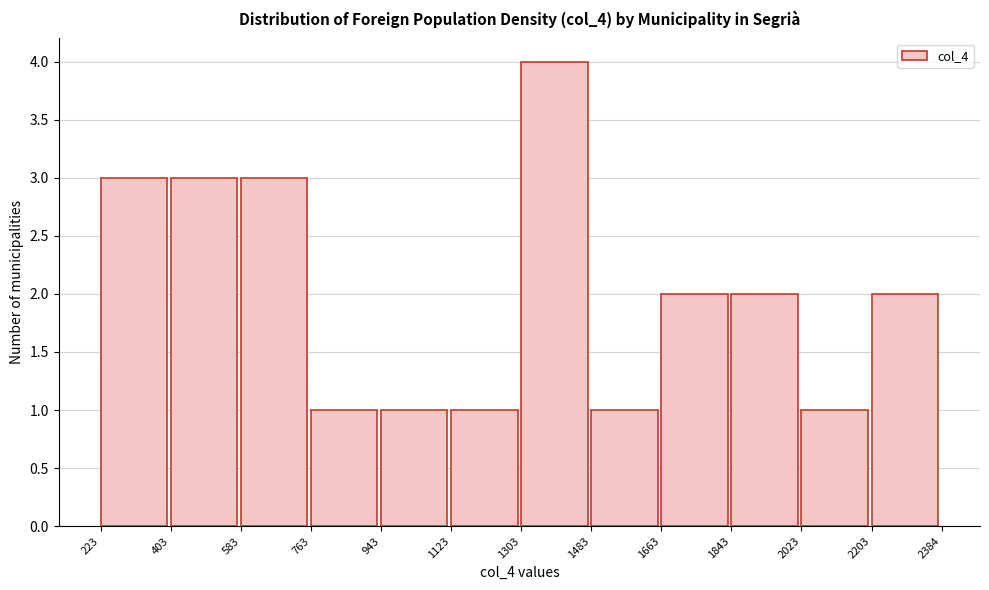

How tall is the bar that spans 1663 to 1843 on the x-axis? The values are not printed on the chart, so give them approximately, as read against the axis.

2